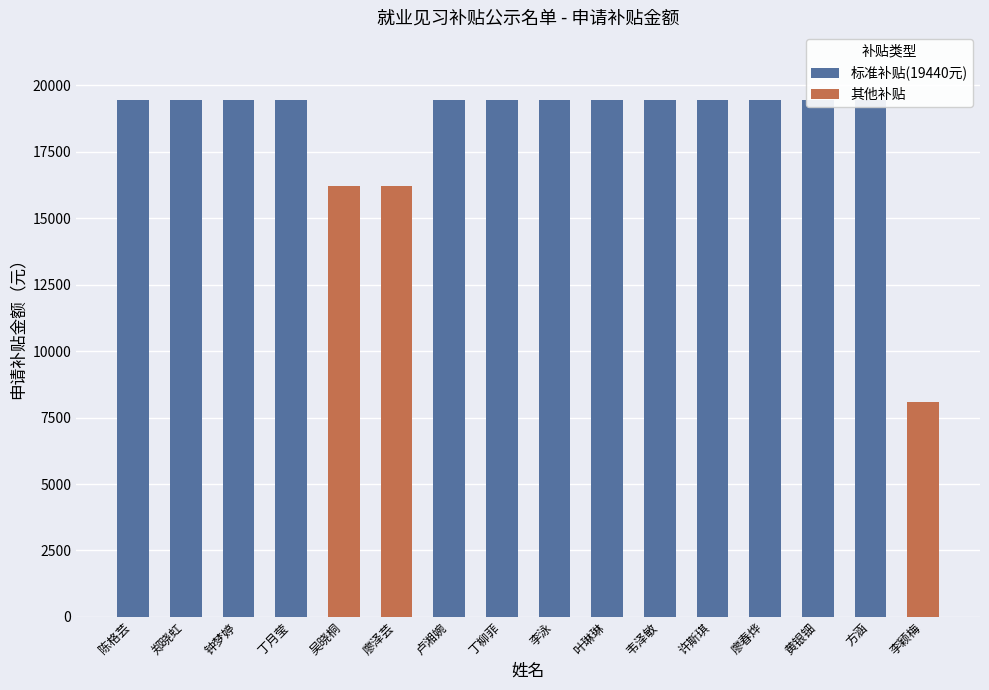

What is the sum of all values?

293220